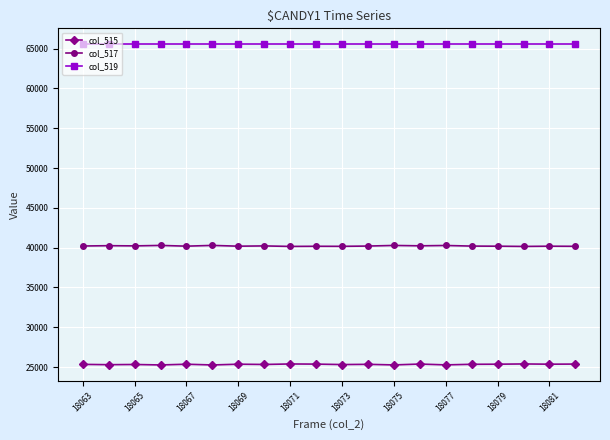

List the series in order of their peak value, highest first.

col_519, col_517, col_515